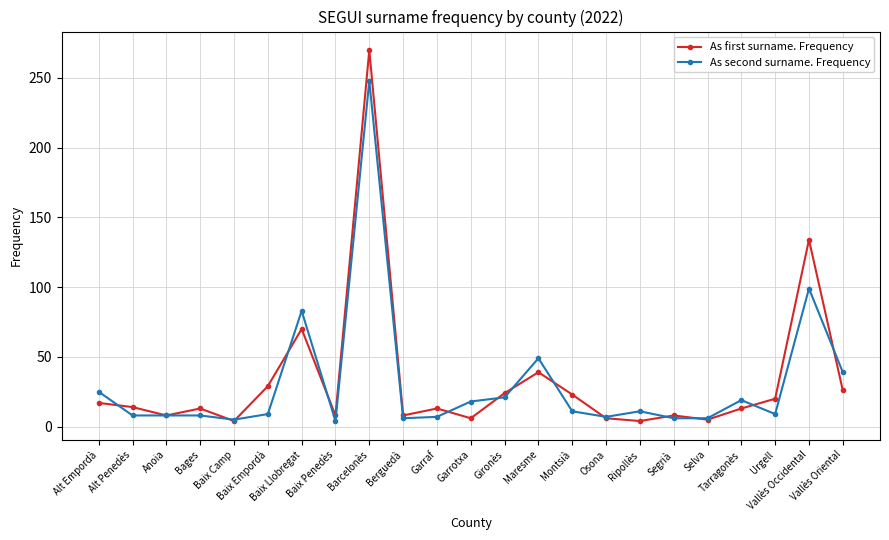

List the series in order of their peak value, highest first.

As first surname. Frequency, As second surname. Frequency